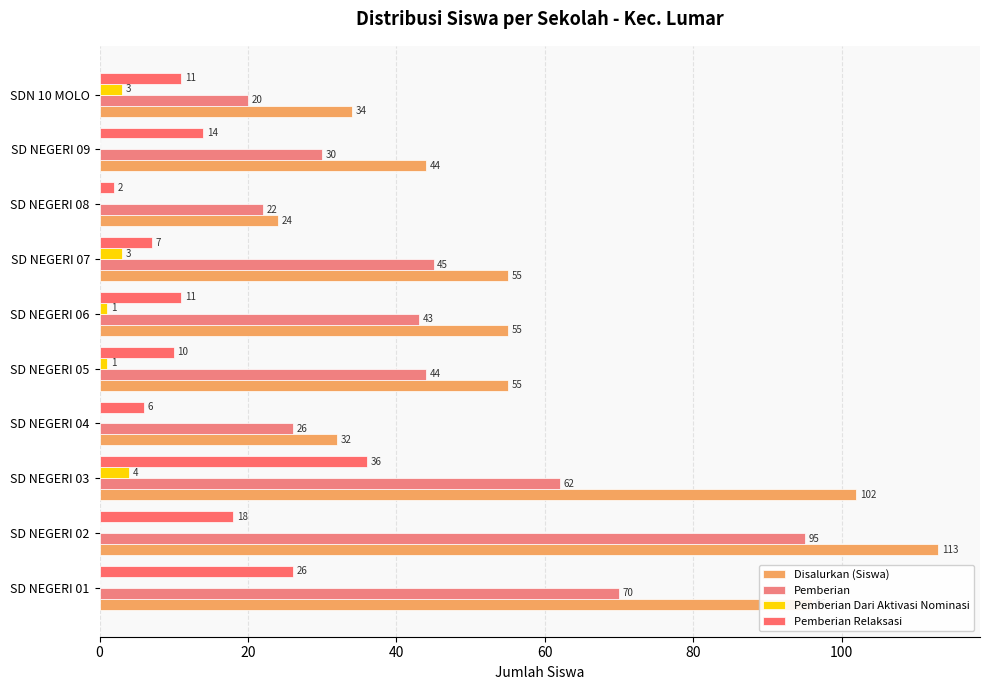

How many data points does each series have?

10